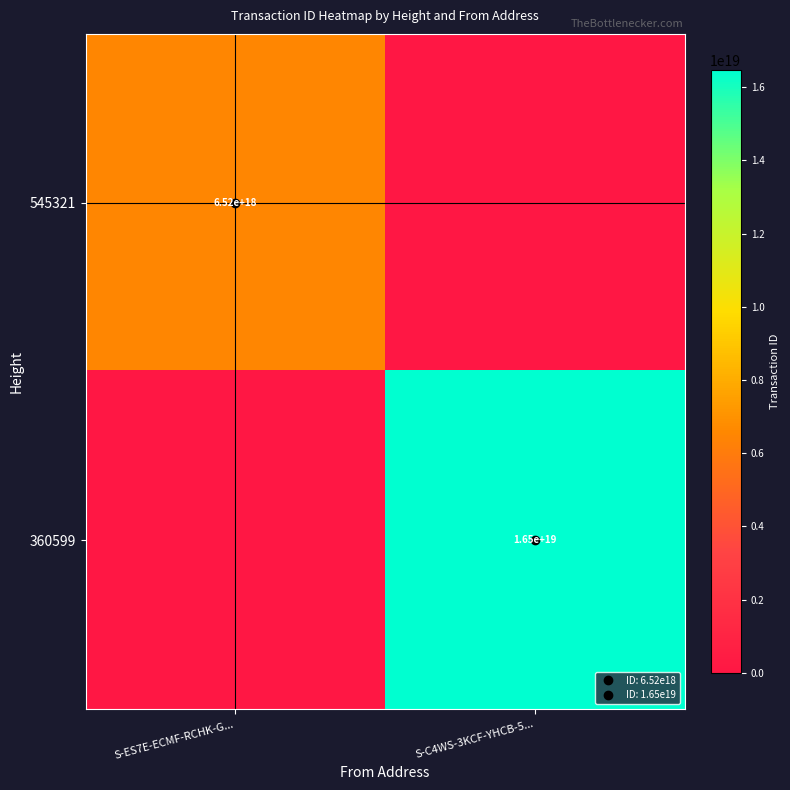

The 545321 series shows 3351652459896384512 at S-C4WS-3KCF-YHCB-5.... True or false?

False